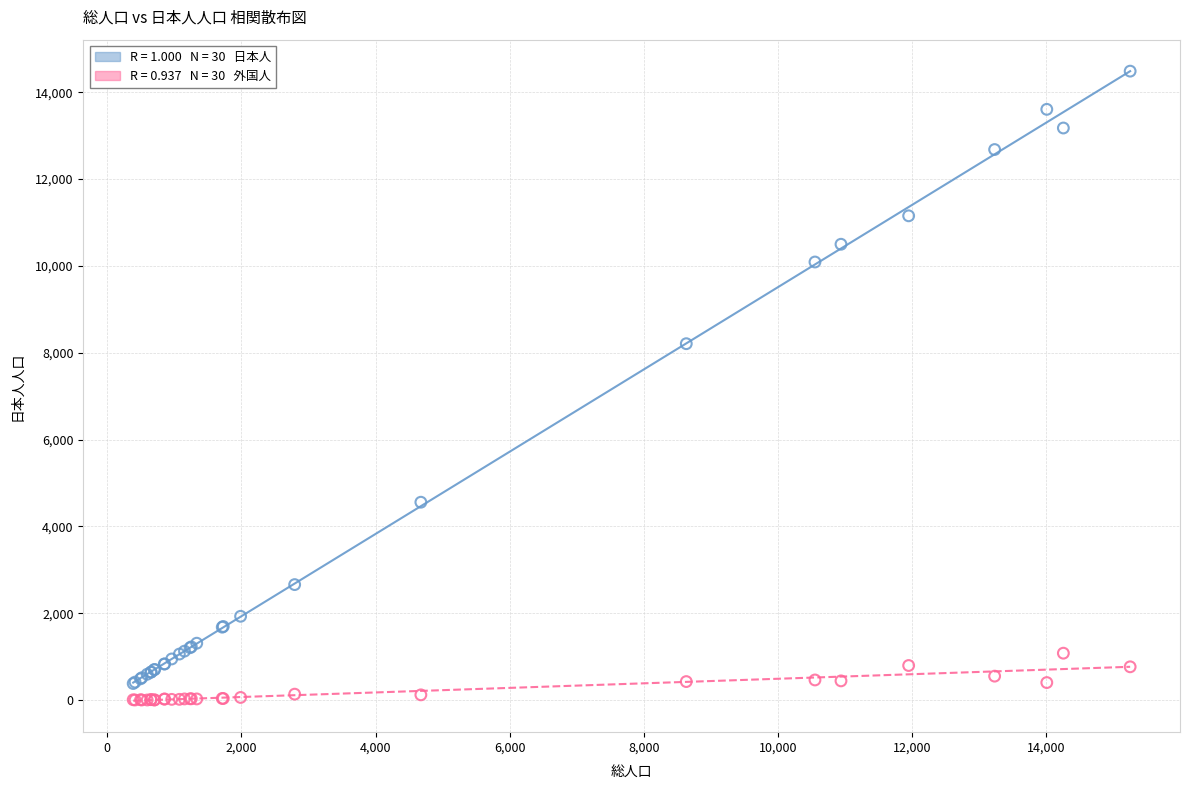

Across all series, what Y value is closest to 7244?

8209